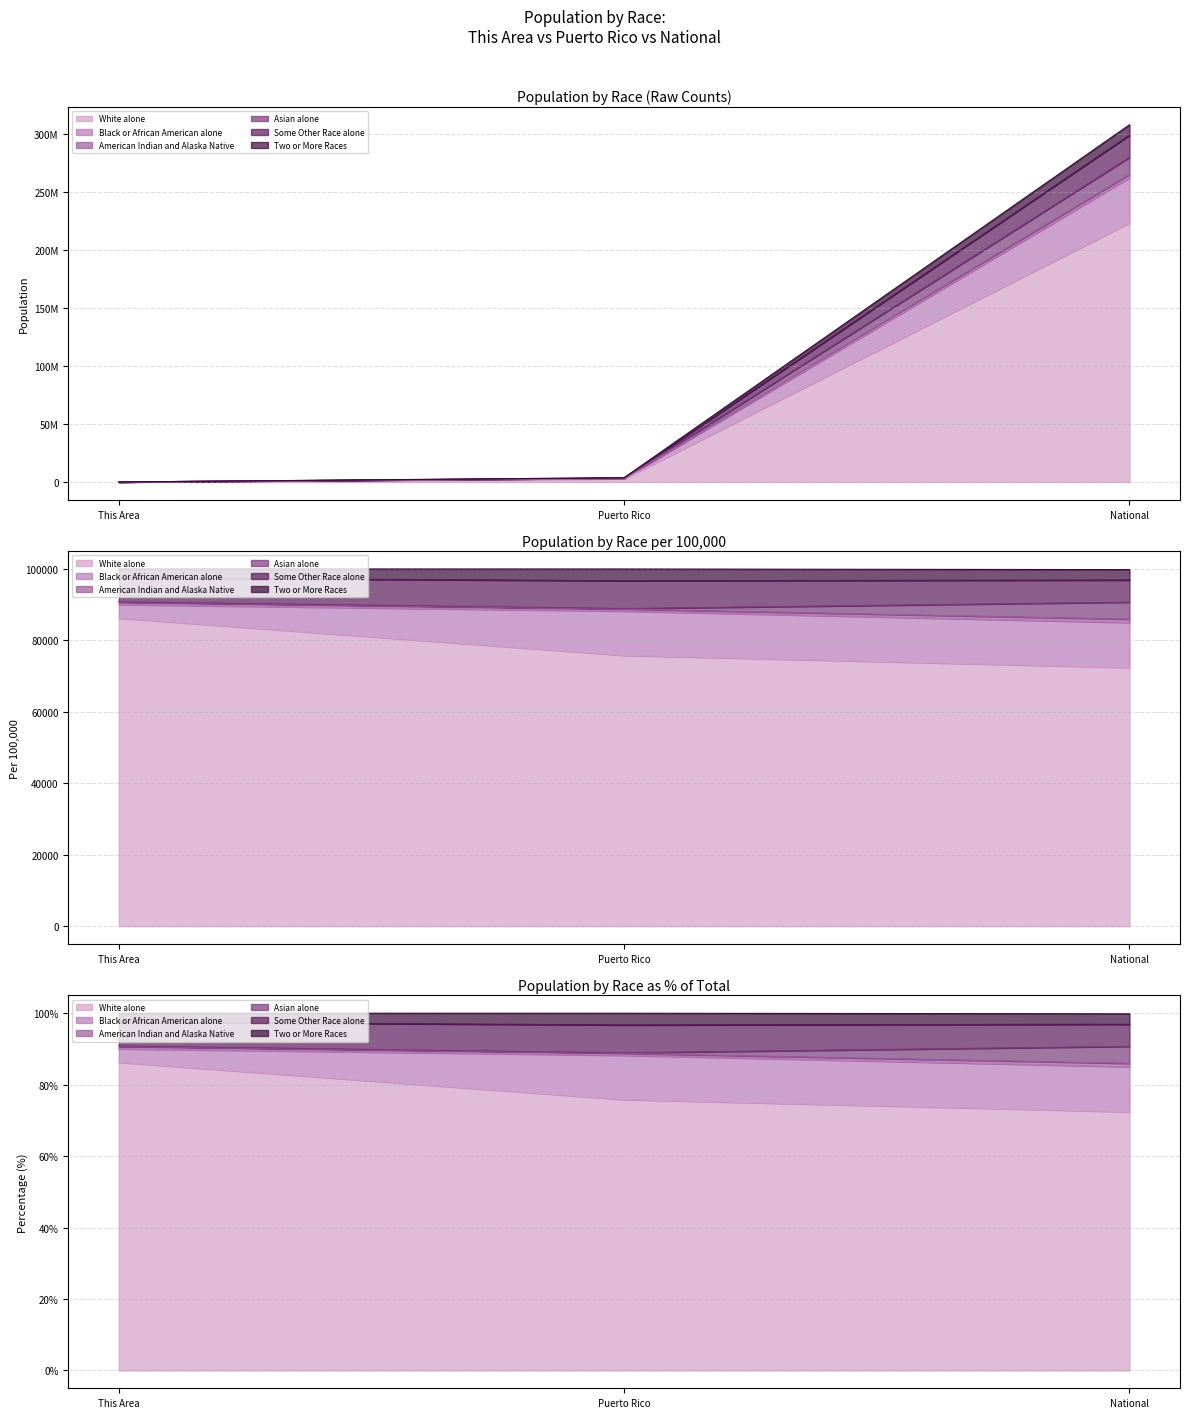

What is the minimum value for Asian alone?

1405